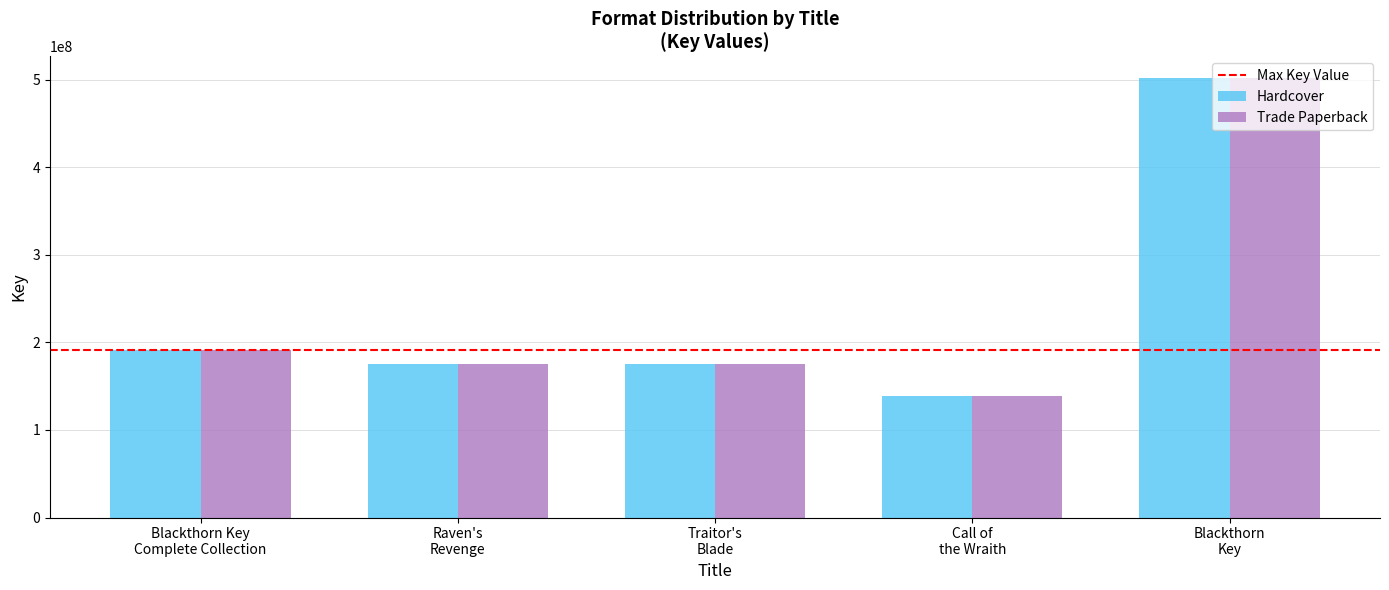

How many bars are there in each group?

2